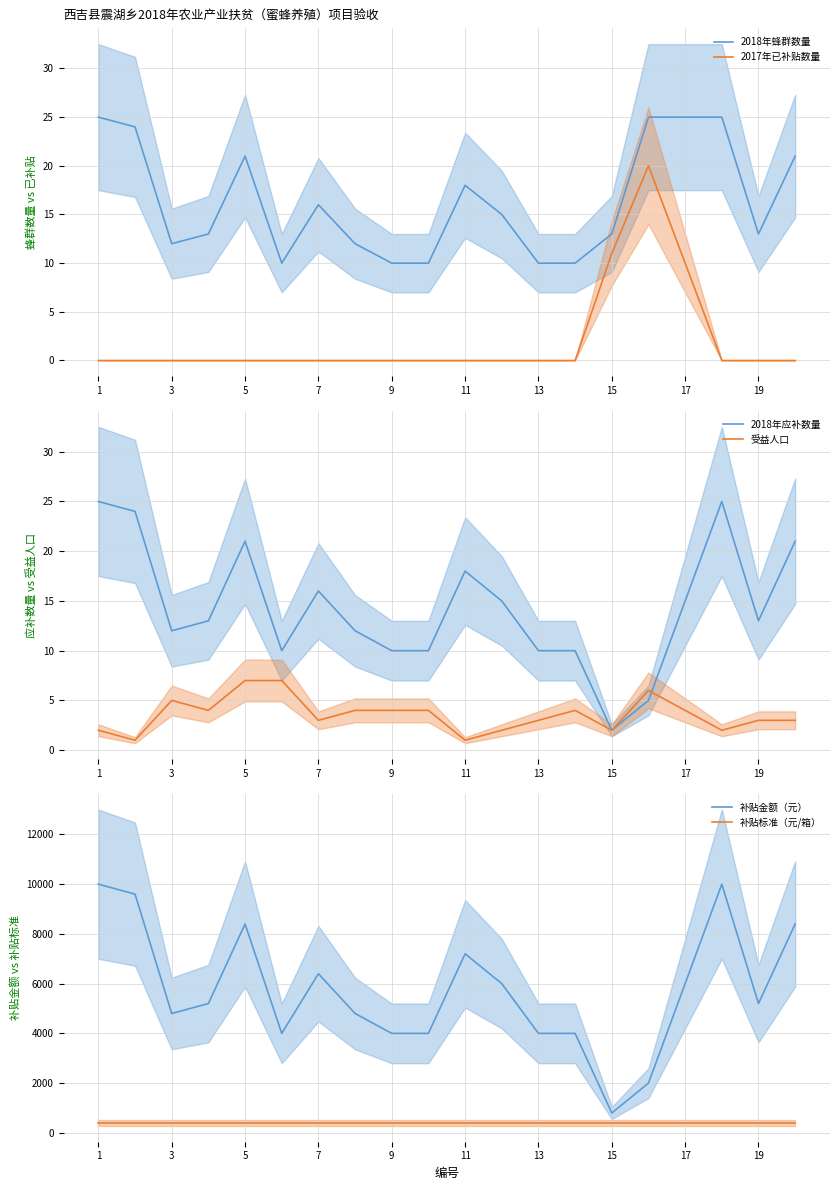

What is the average value of the 2018年应补数量 series?

14